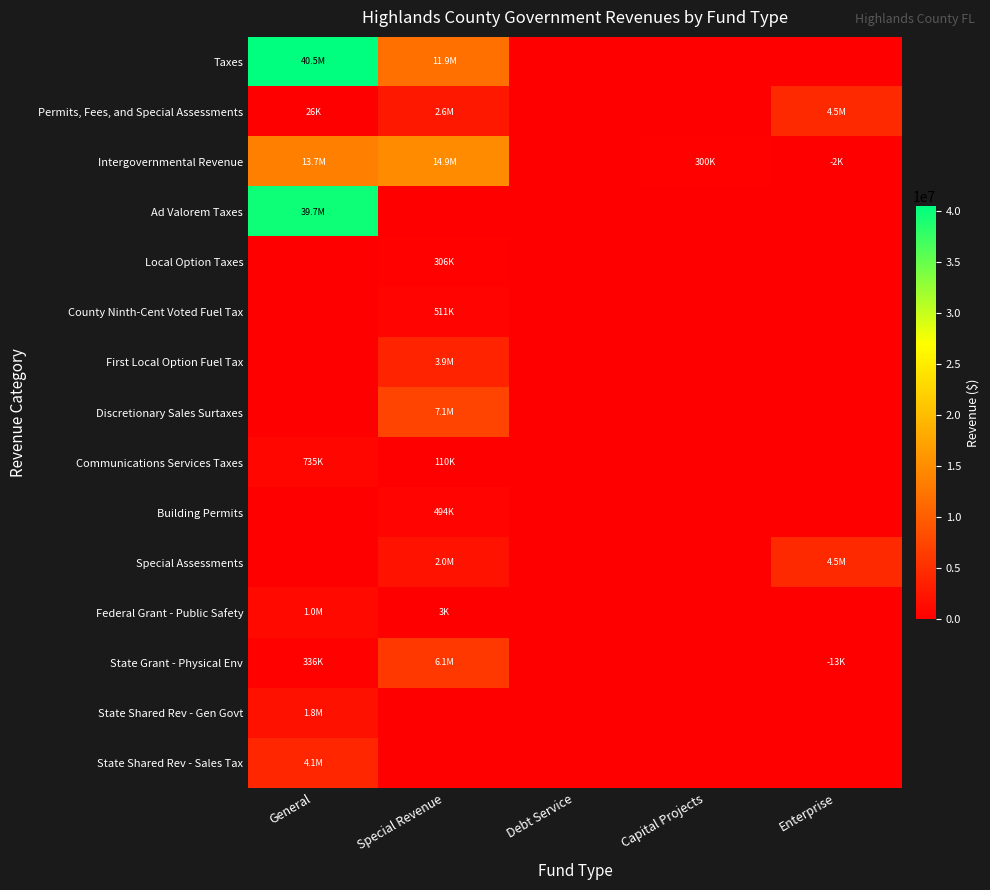

How many data points does each series have?

5